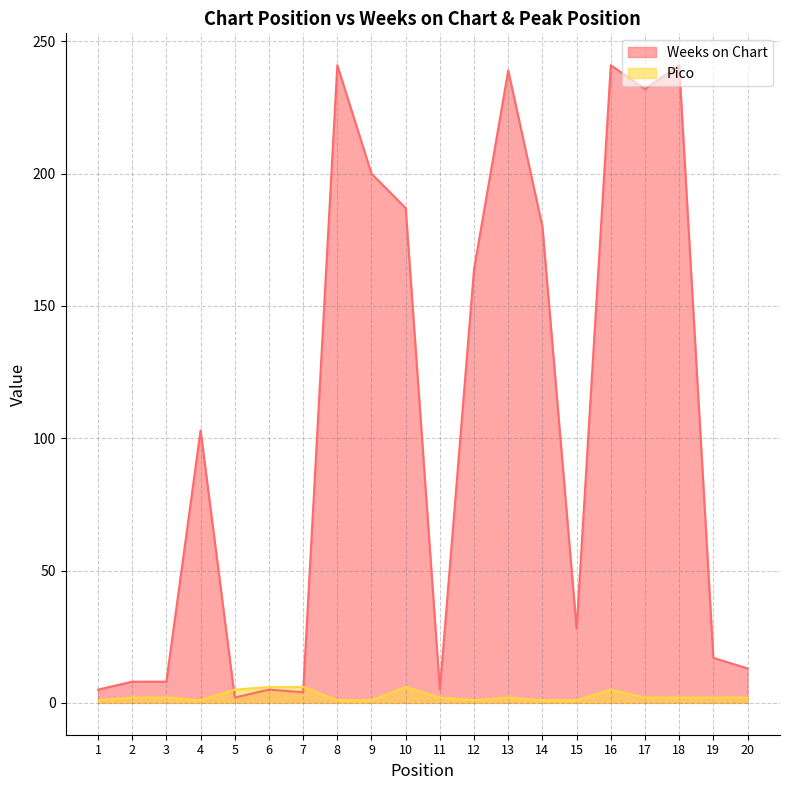

What is the smallest value displayed?

1